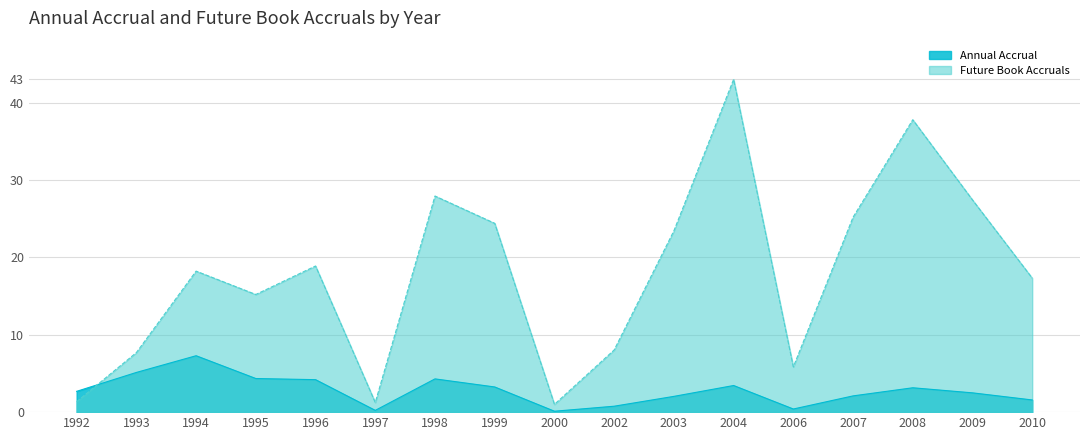

Between 2000 and 2007, which series saw the biggest shift?

Future Book Accruals